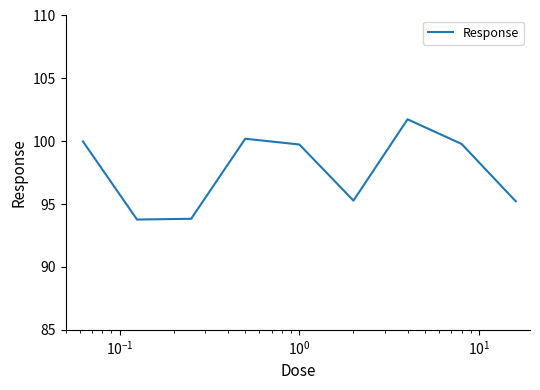

What is the greatest value displayed?

101.7